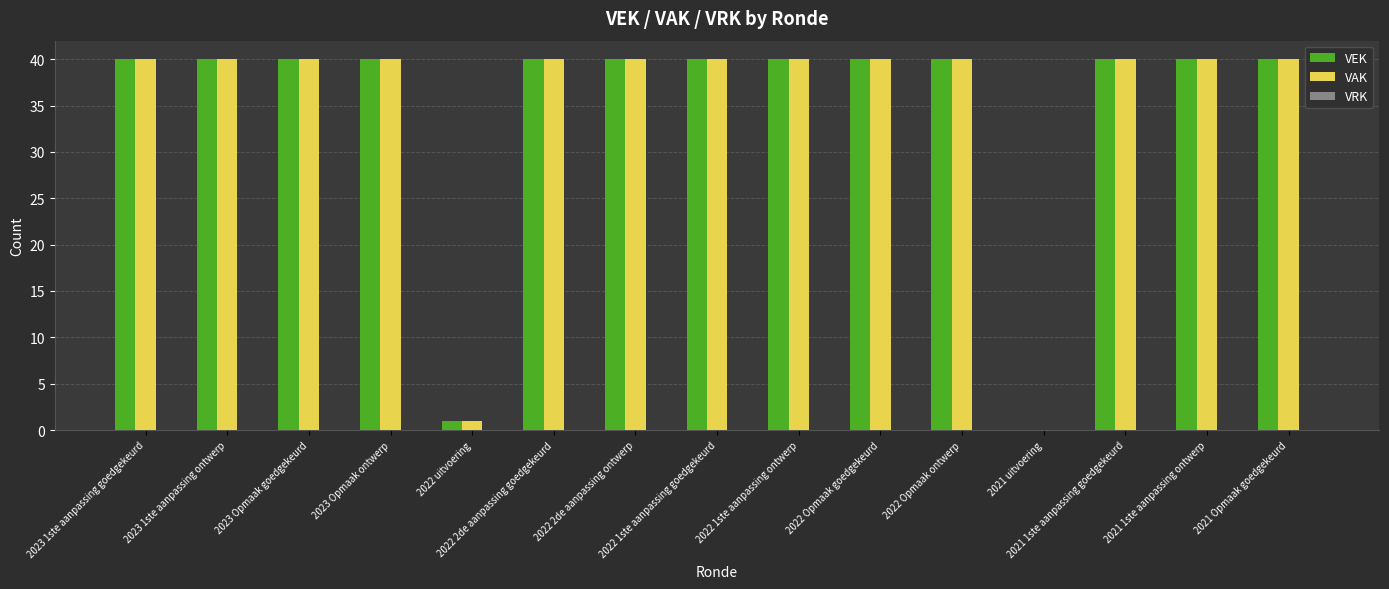

How many groups of bars are there?

15